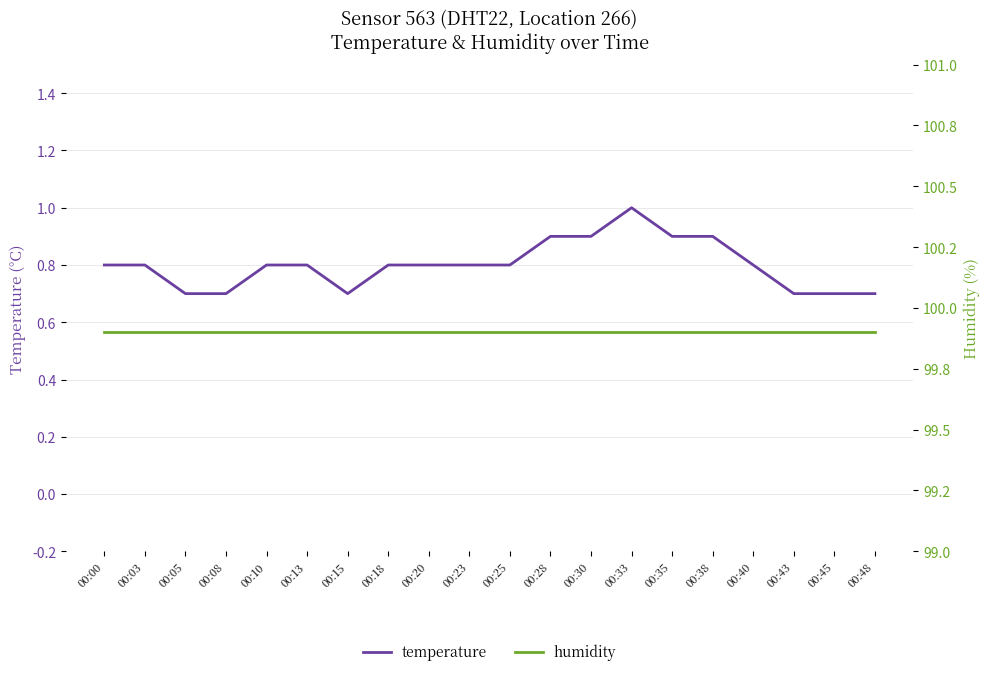

What is the difference between the maximum and second lowest values in the temperature series?

0.3